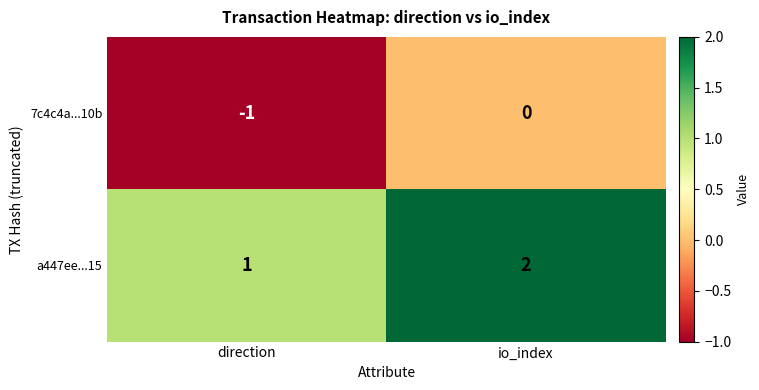

Rank the series at direction from lowest to highest value.

7c4c4a...10b, a447ee...15